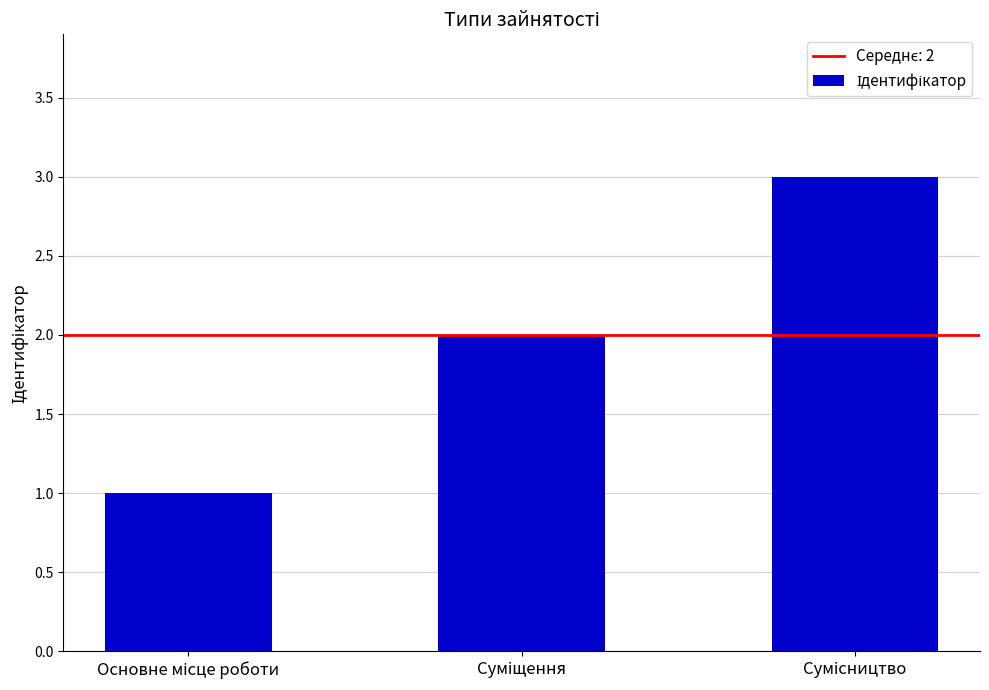

What is the maximum value shown in the chart?

3